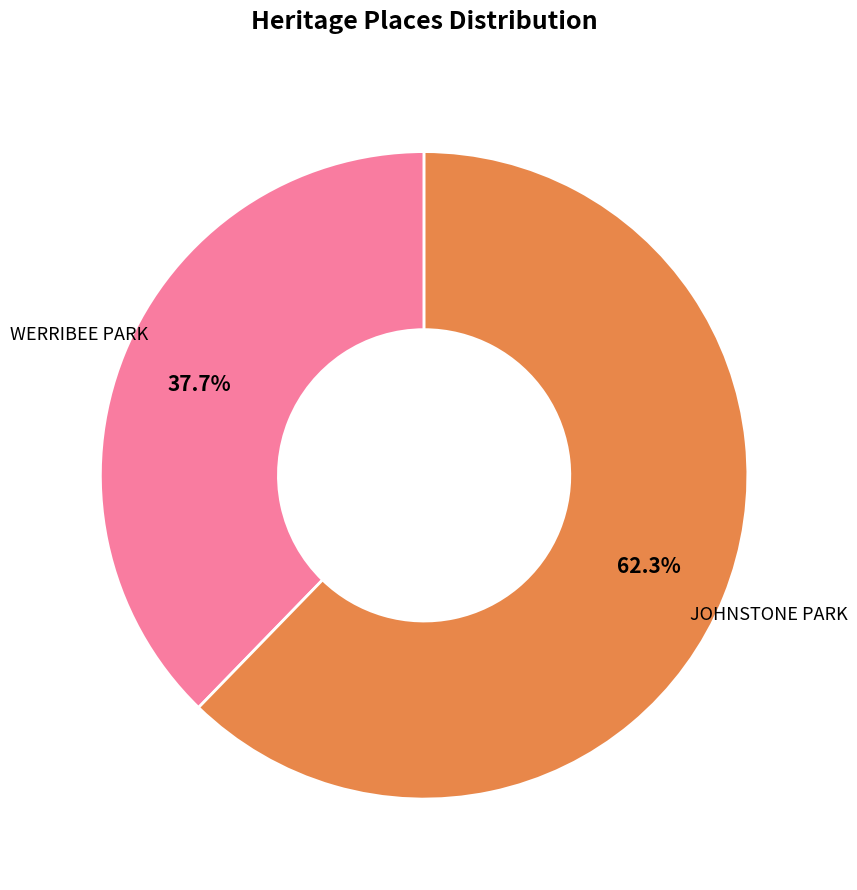

Is it true that WERRIBEE PARK is 38% of the pie?

True